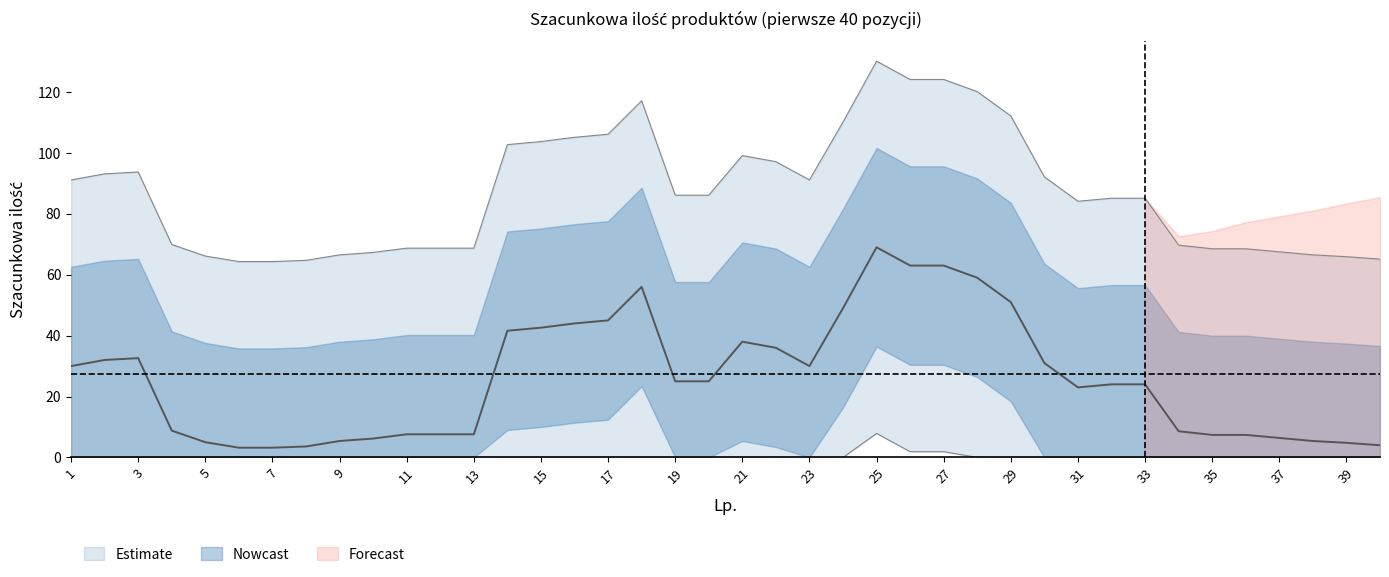

How many values are below 10?

14